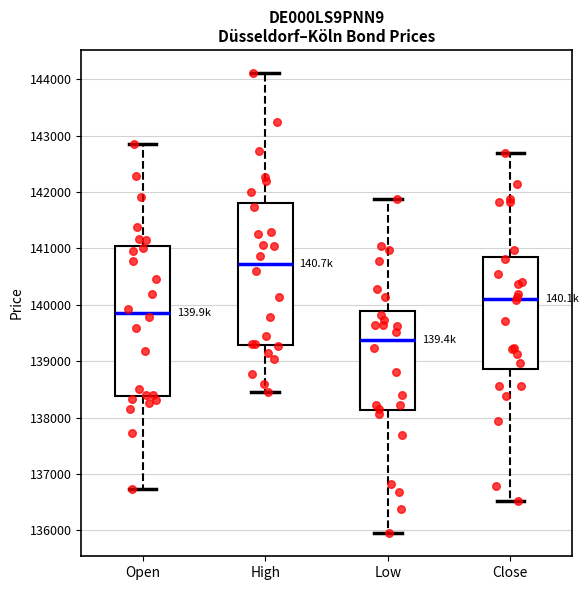

Which box's median line is the lowest?

Low